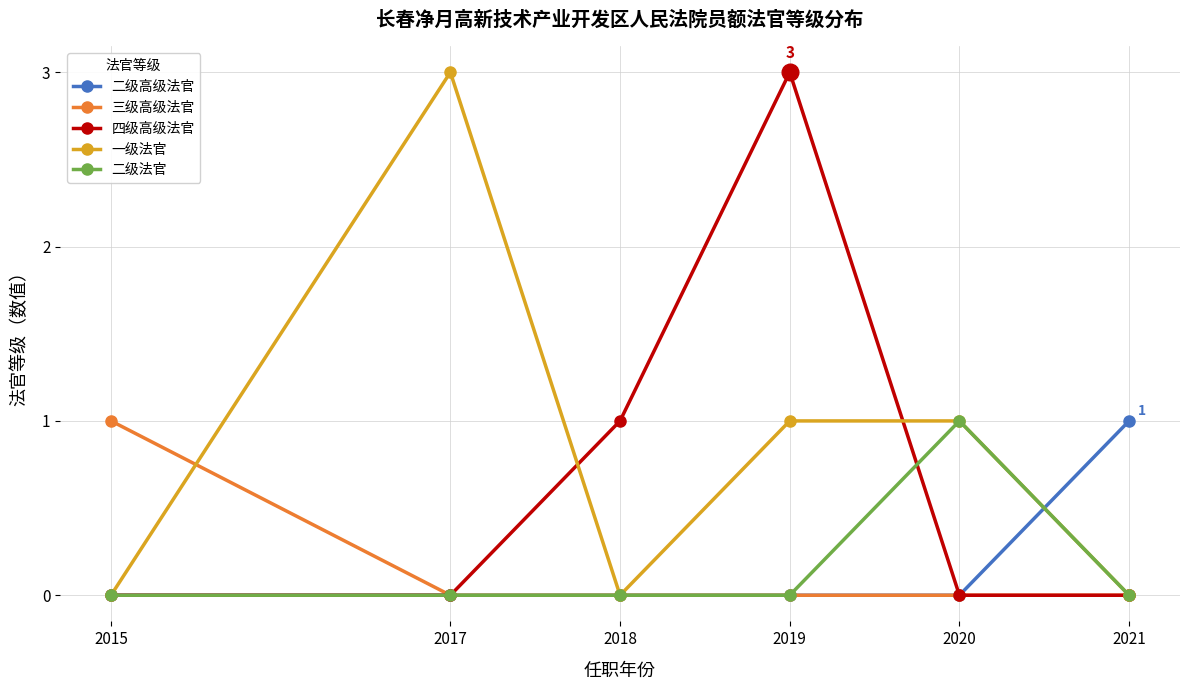

What is the difference between the maximum and minimum values in the 一级法官 series?

3